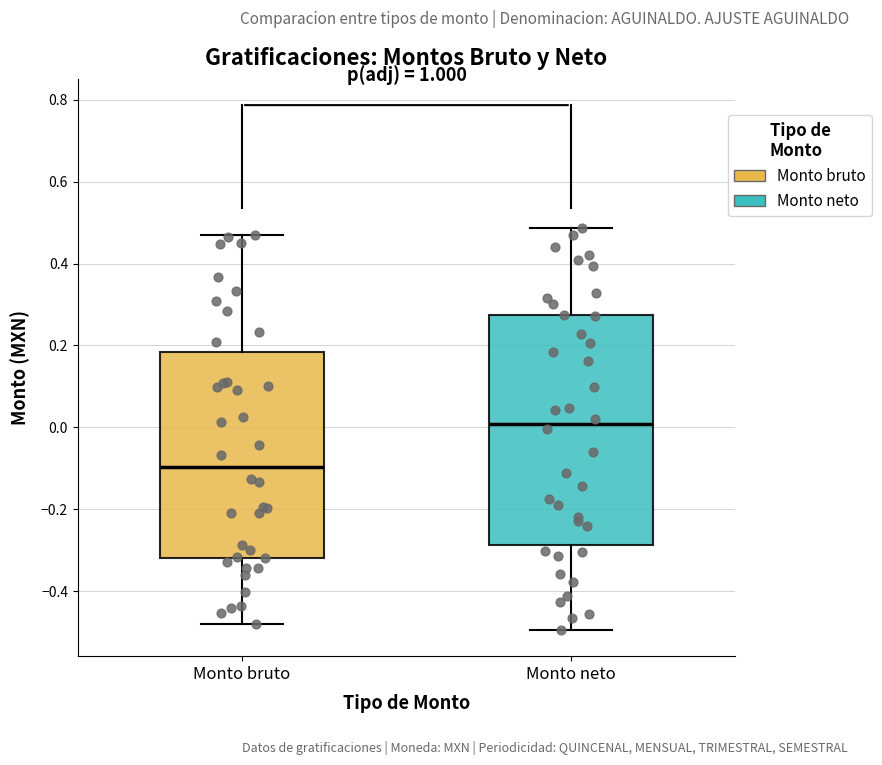

Where does the upper whisker of the box for Monto bruto end on the y-axis? The values are not printed on the chart, so give them approximately, as read against the axis.

0.46